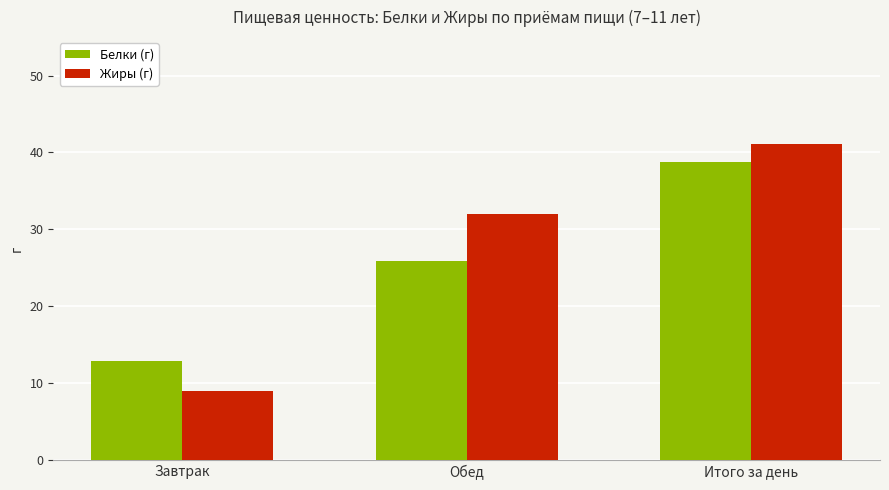

How many values in the Белки (г) series exceed 25?

2